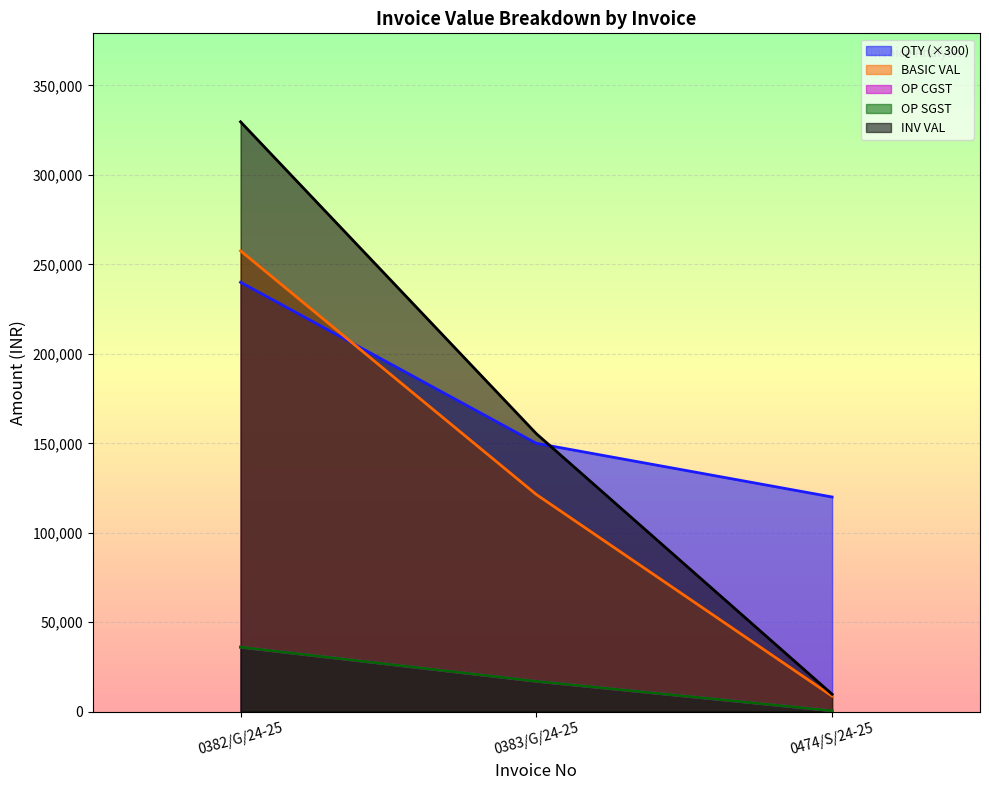

What position from the right is 0474/S/24-25?

1